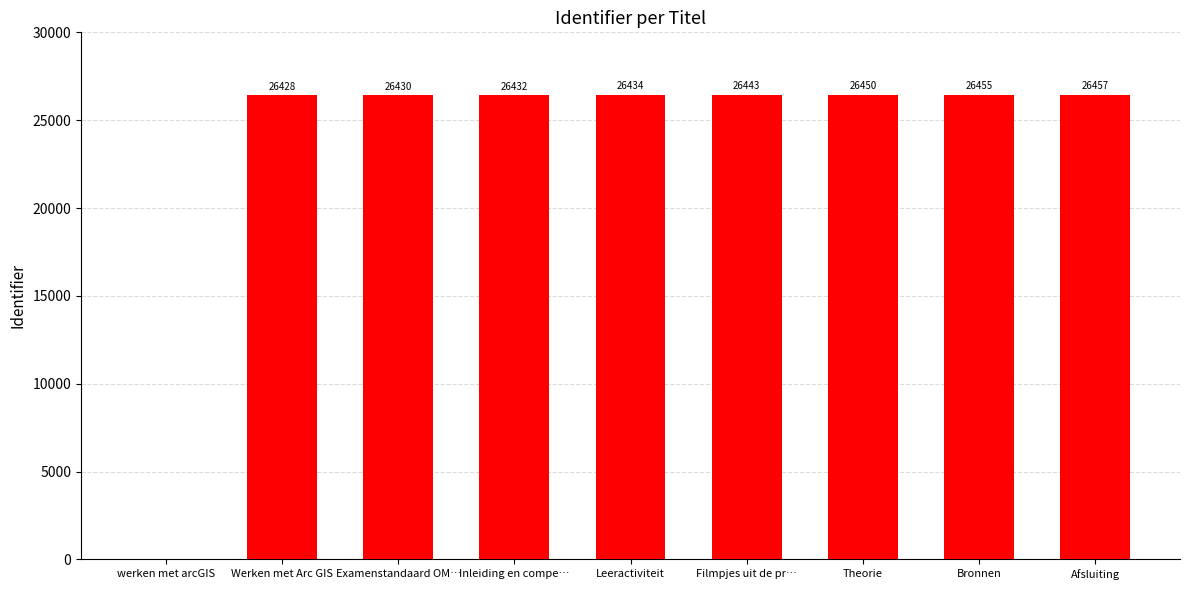

What is the greatest value displayed?

26457